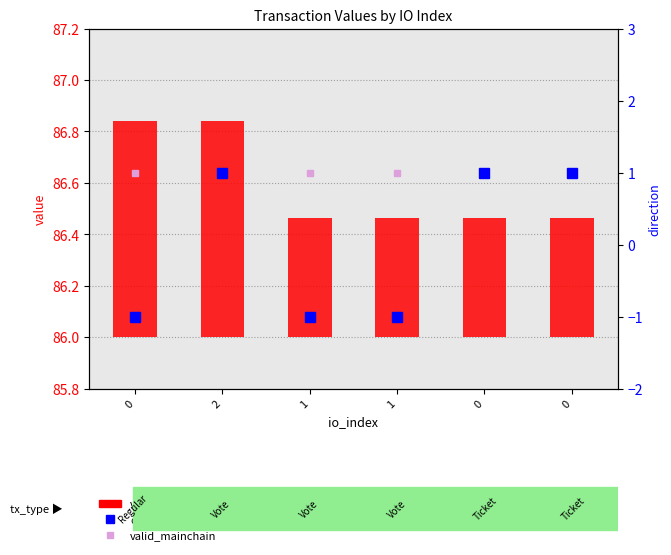

The valid_mainchain series shows 0.7 at 0. True or false?

False